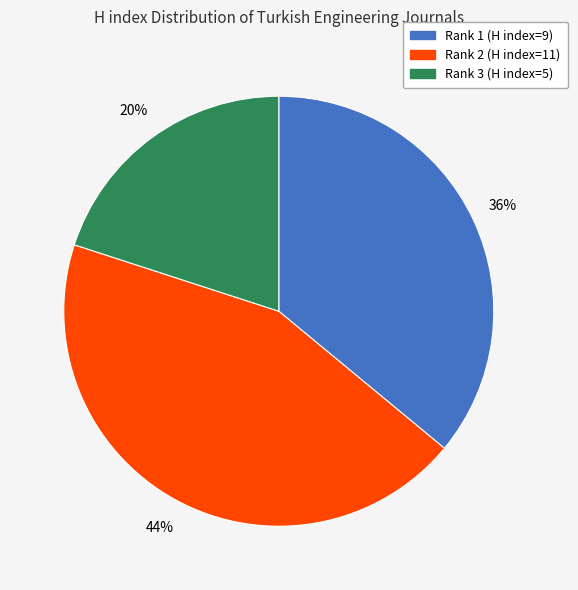

Is there any slice that represents more than half of the pie?

No